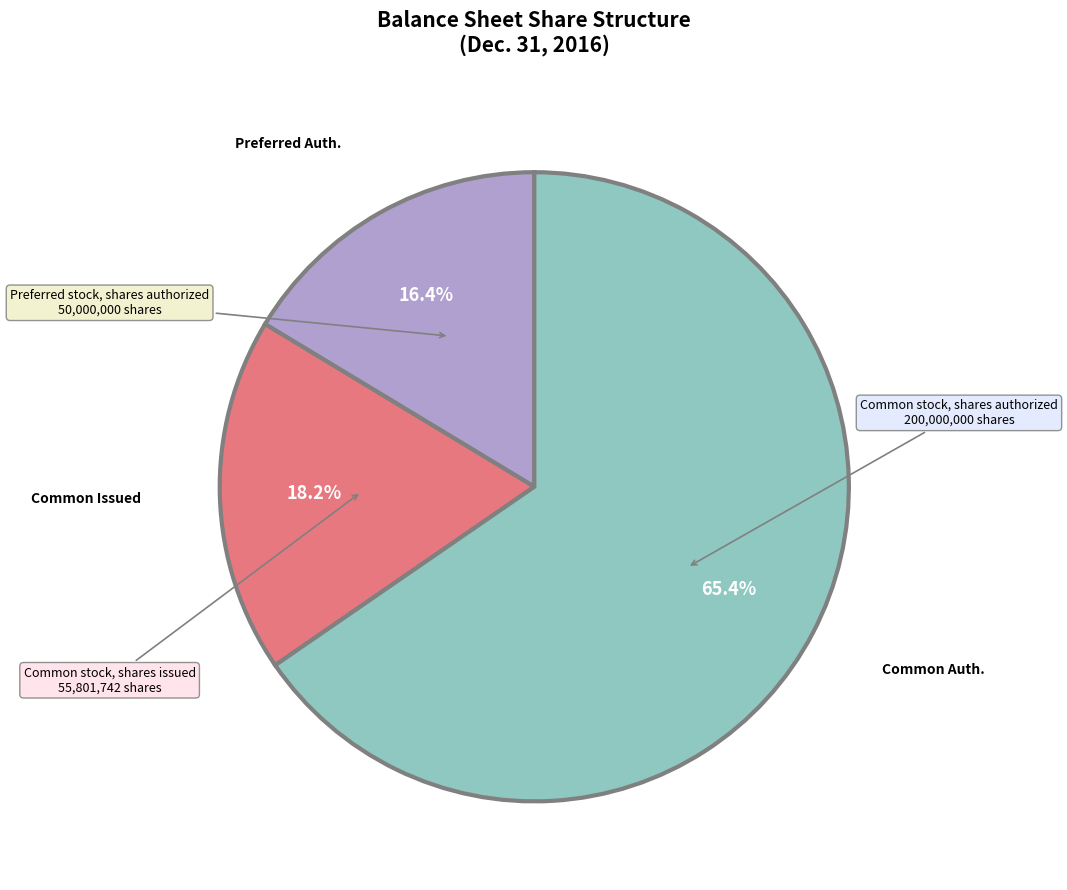

Is there any slice that represents more than half of the pie?

Yes